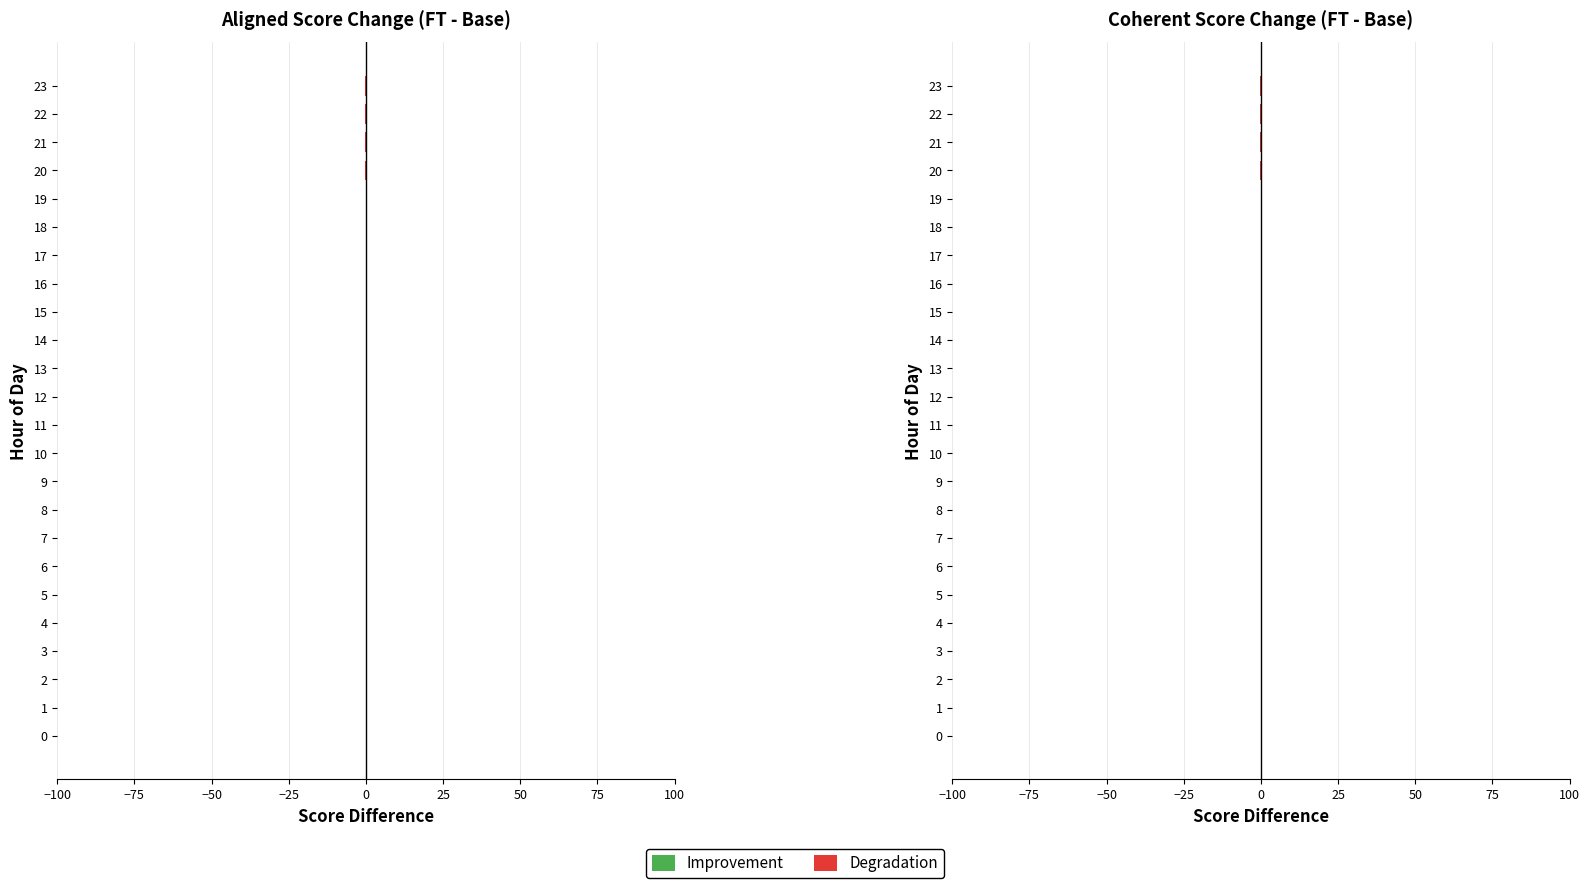

What is the minimum value shown in the chart?

-0.2